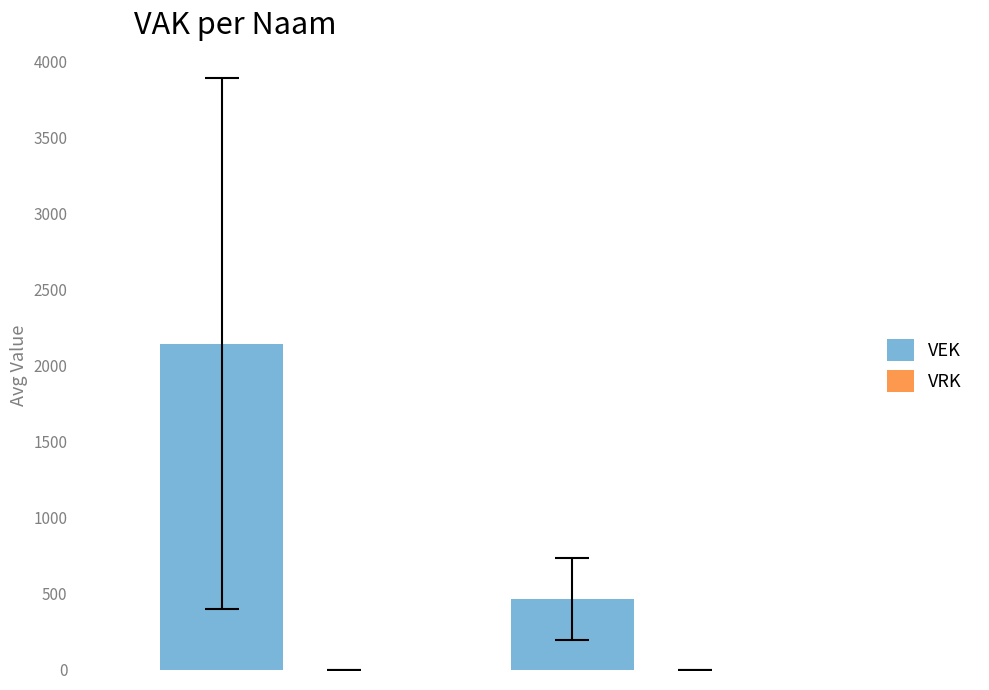

How many bars are there in total?

2